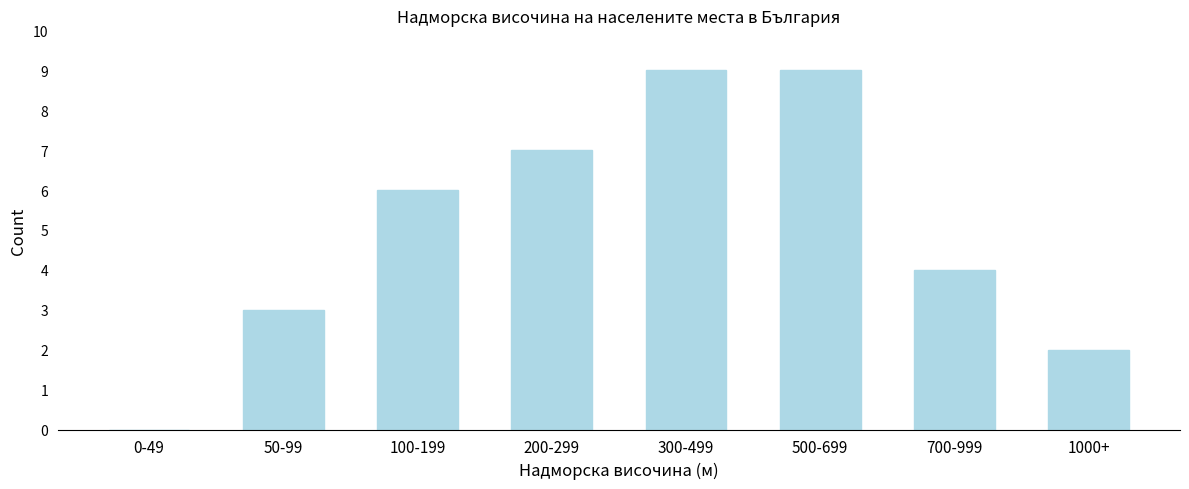

Reading left to right, extract all data points from this chart.

0-49=0	50-99=3	100-199=6	200-299=7	300-499=9	500-699=9	700-999=4	1000+=2